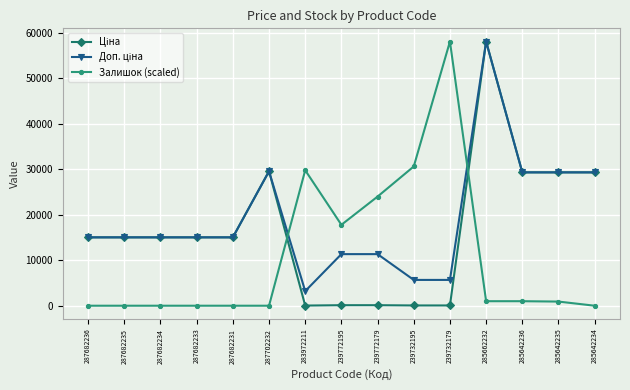

How many lines are shown in the chart?

3